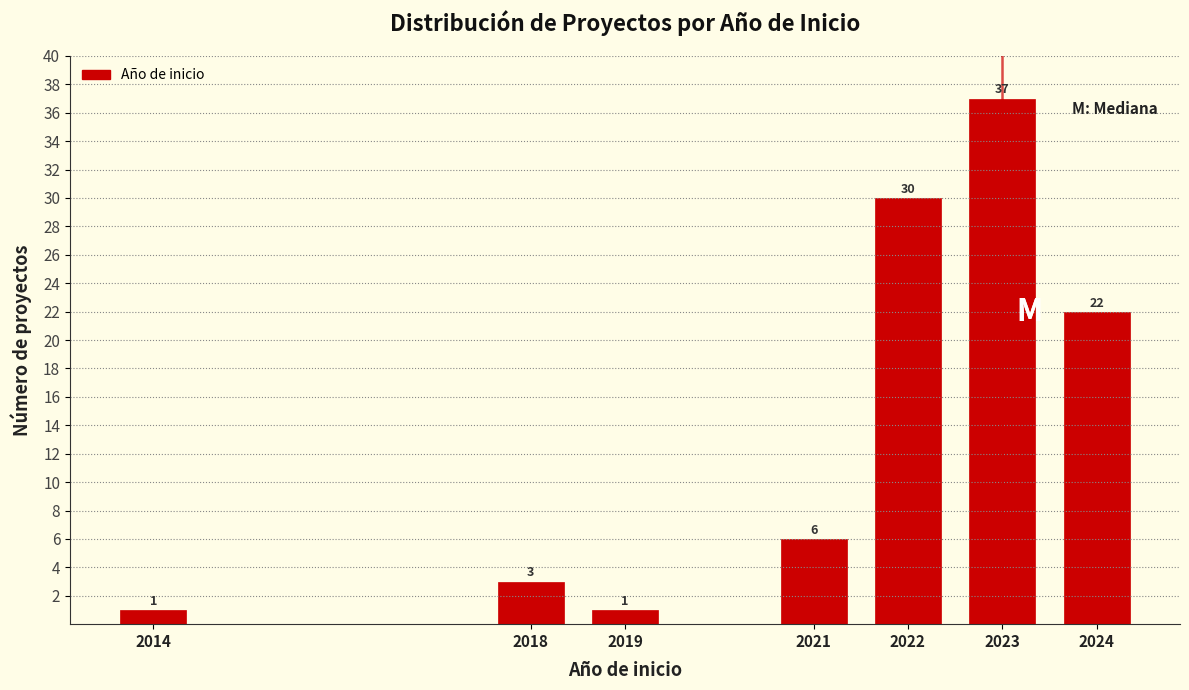

Reading left to right, extract all data points from this chart.

2014=1	2018=3	2019=1	2021=6	2022=30	2023=37	2024=22